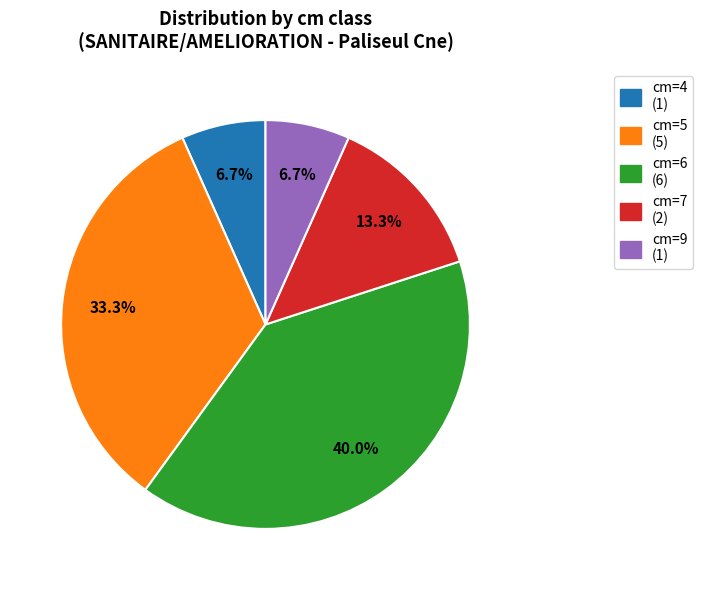

To the nearest percent, what is the combined percentage of cm=7 and cm=4?

20%